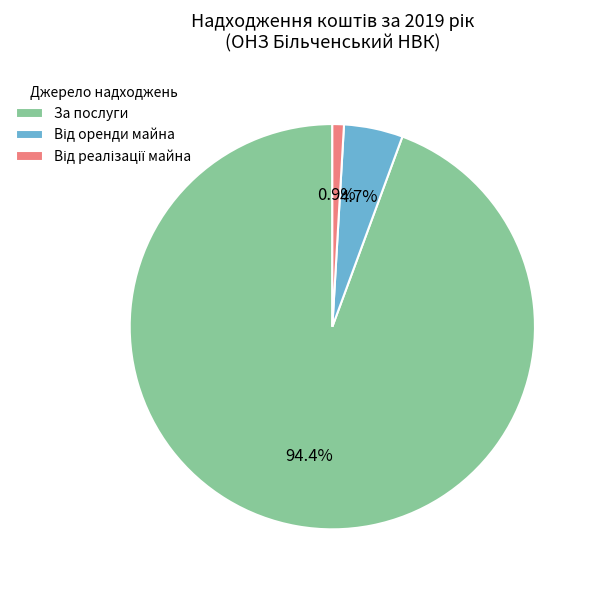

To the nearest percent, what is the average slice percentage?

33%